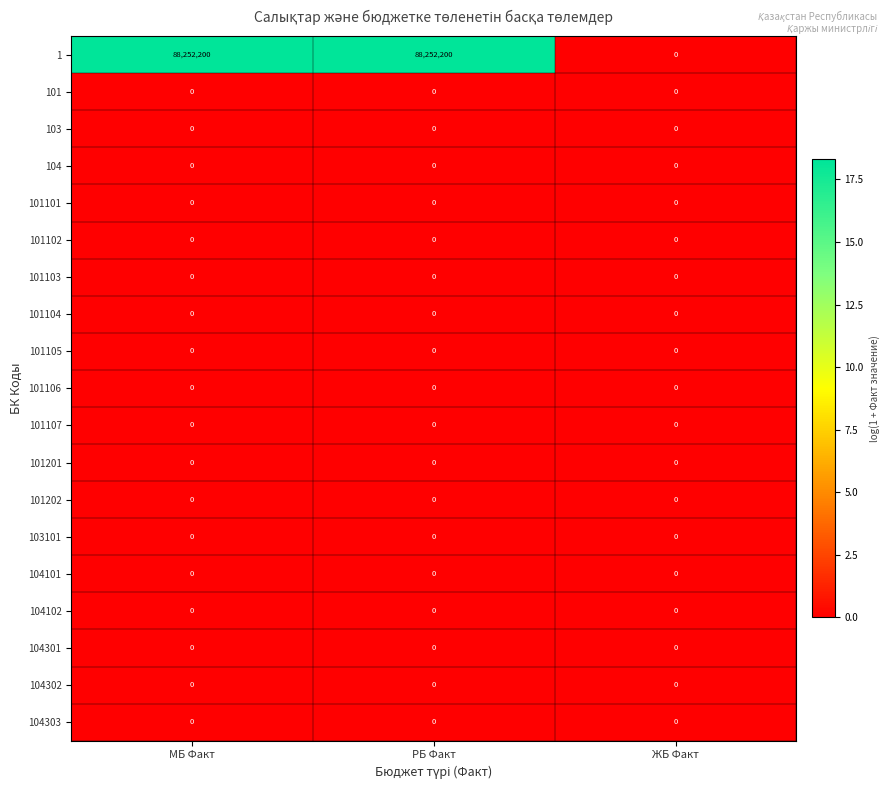

Which series changed the most between МБ Факт and ЖБ Факт?

1